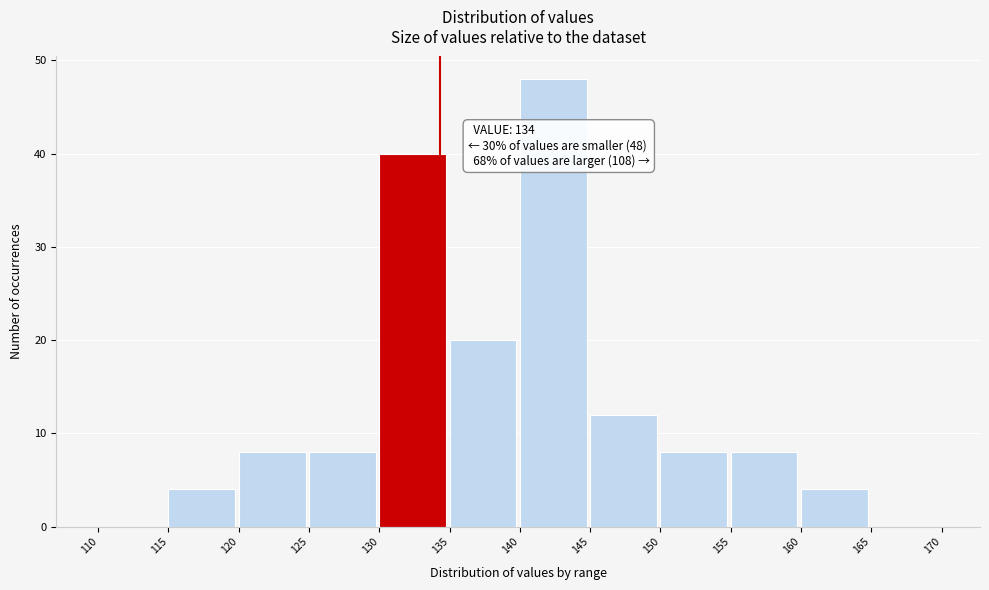

Over which range of the x-axis is the bar tallest?

140 to 145